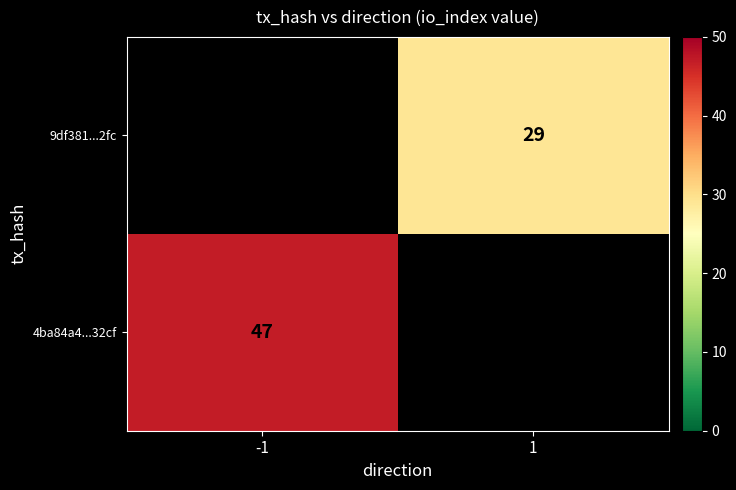

Is it true that 4ba84a4...32cf equals 47 at -1?

True